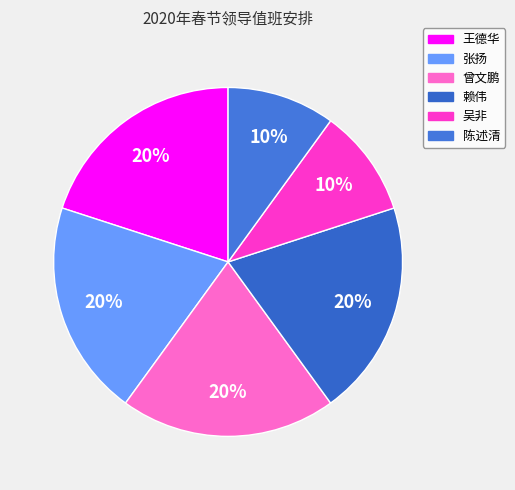

The 曾文鹏 slice represents 20% of the pie. True or false?

True